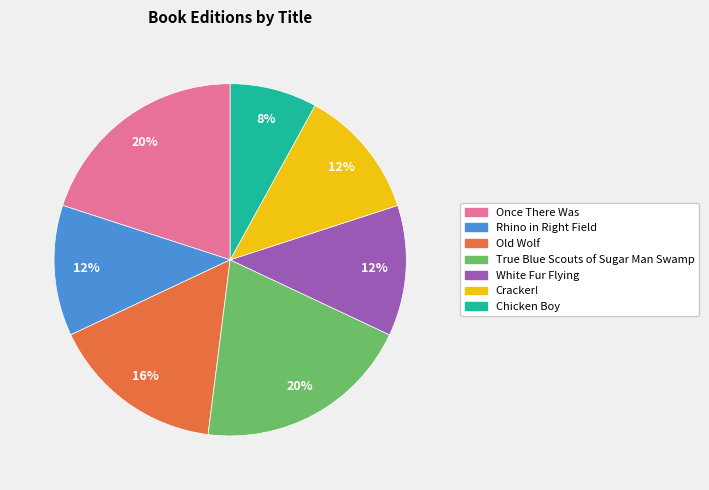

To the nearest percent, what is the combined percentage of Old Wolf and Once There Was?

36%